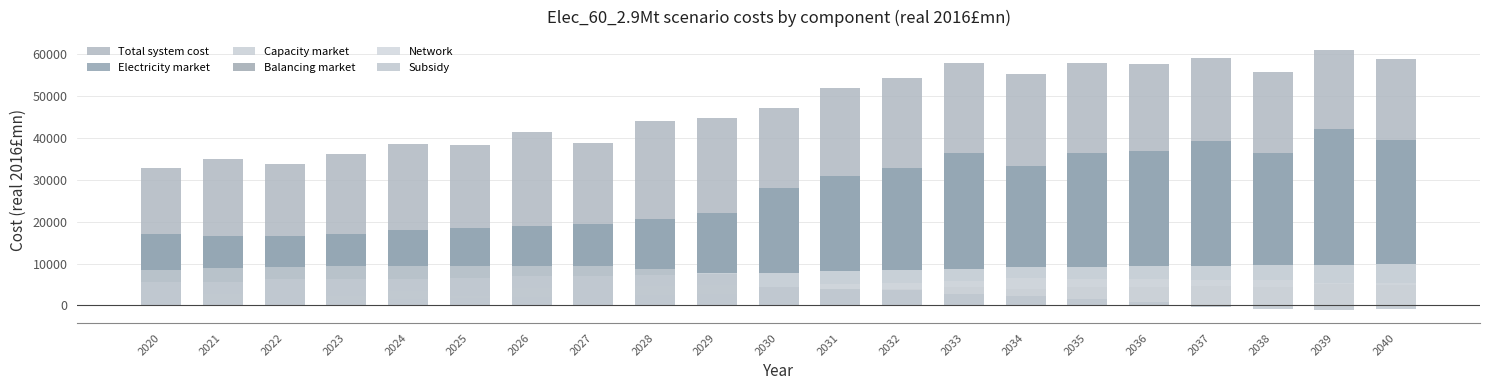

What is the total value across all series at 2028?

87988